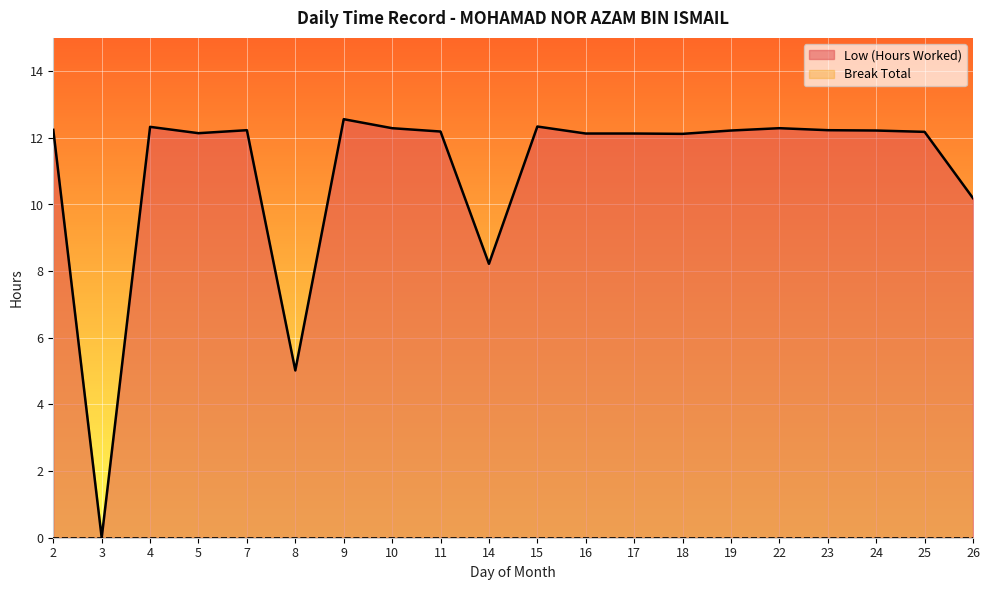

How many data points does each series have?

20